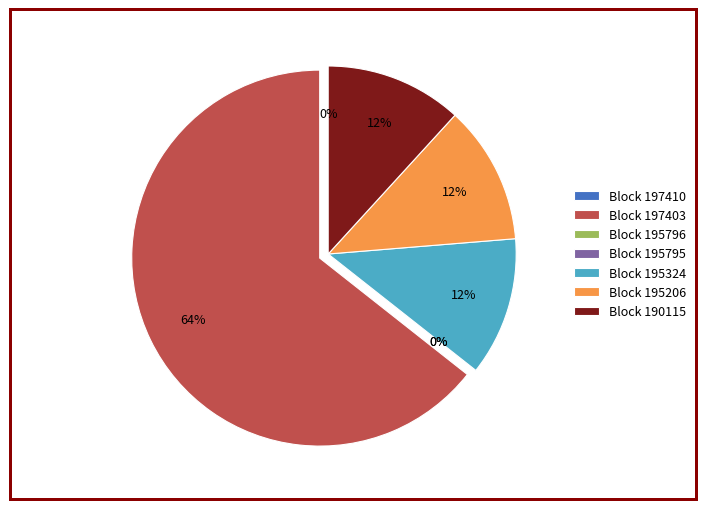

What is the largest slice in the pie chart?

Block 197403